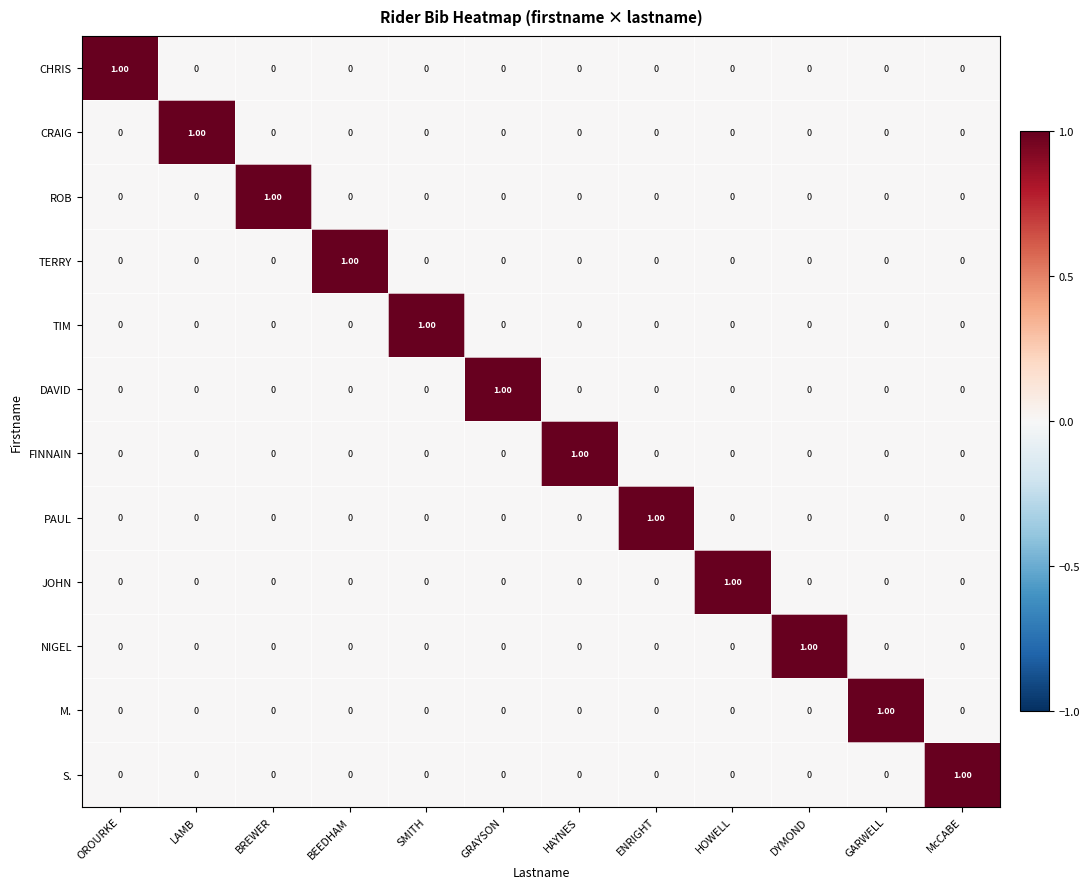

At how many categories does at least one series exceed 0?

12